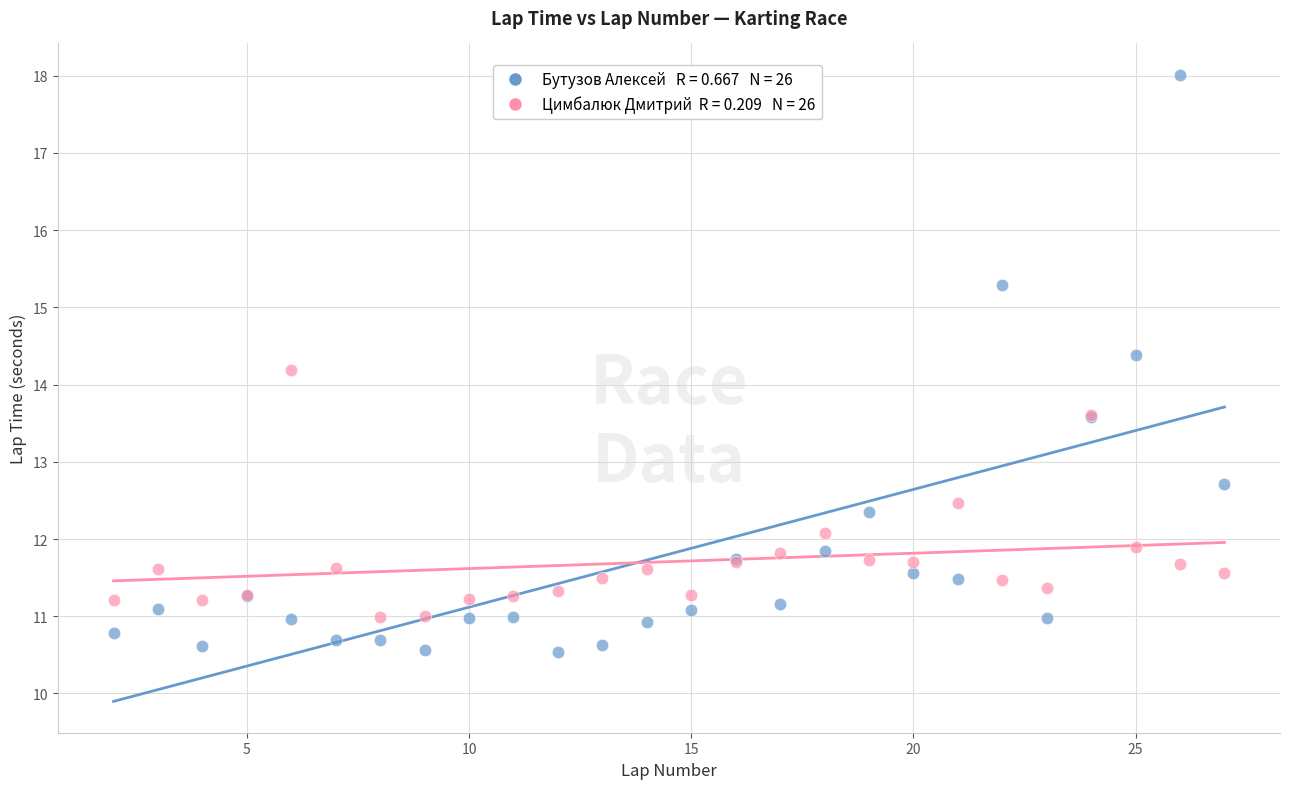

Across all series, what Y value is closest to 14?

14.2